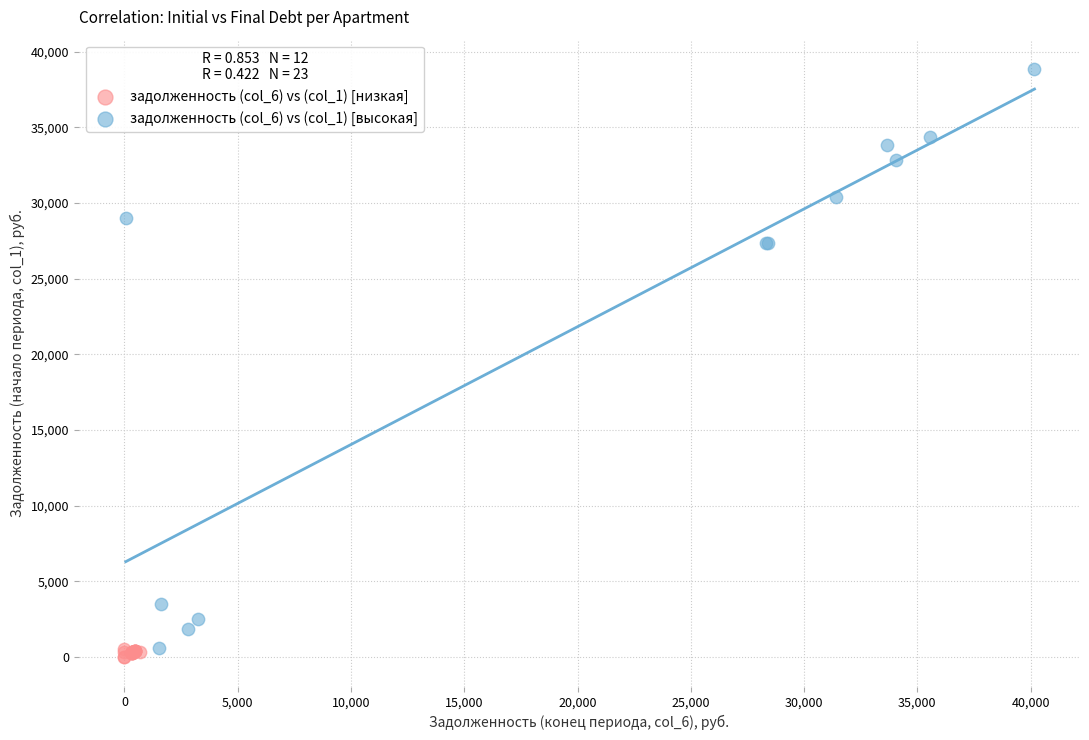

What are all the series names shown in the legend?

задолженность (col_6) vs (col_1) [низкая], задолженность (col_6) vs (col_1) [высокая]